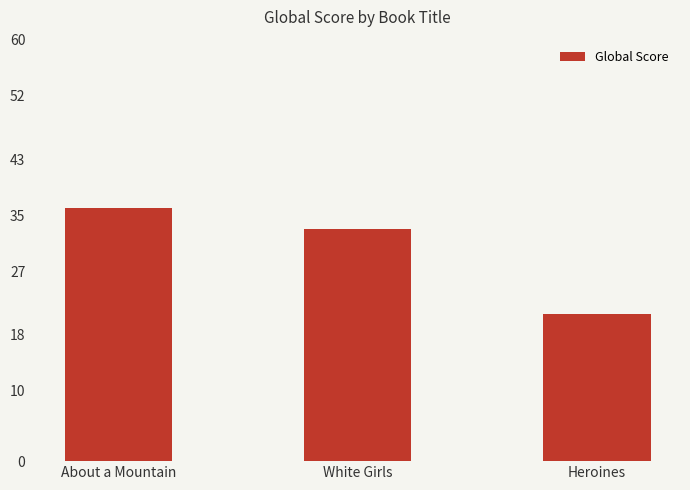

What is the difference between the values at About a Mountain and Heroines?

15